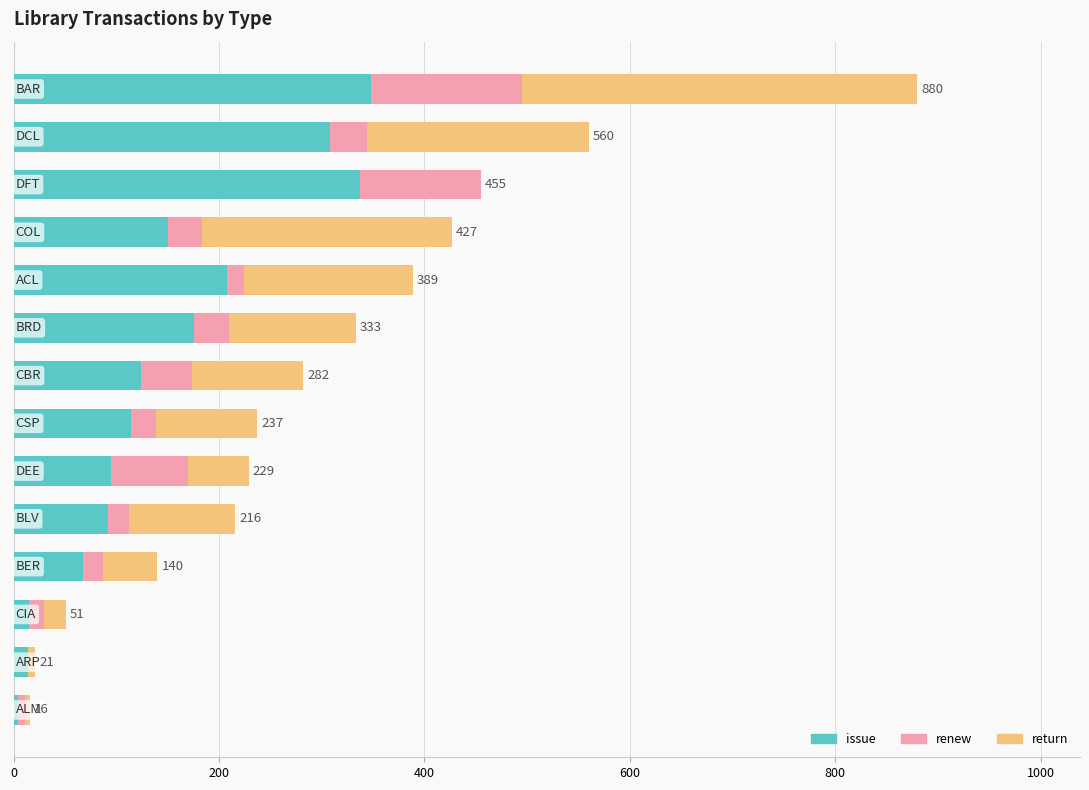

Count the number of categories in the chart.

14